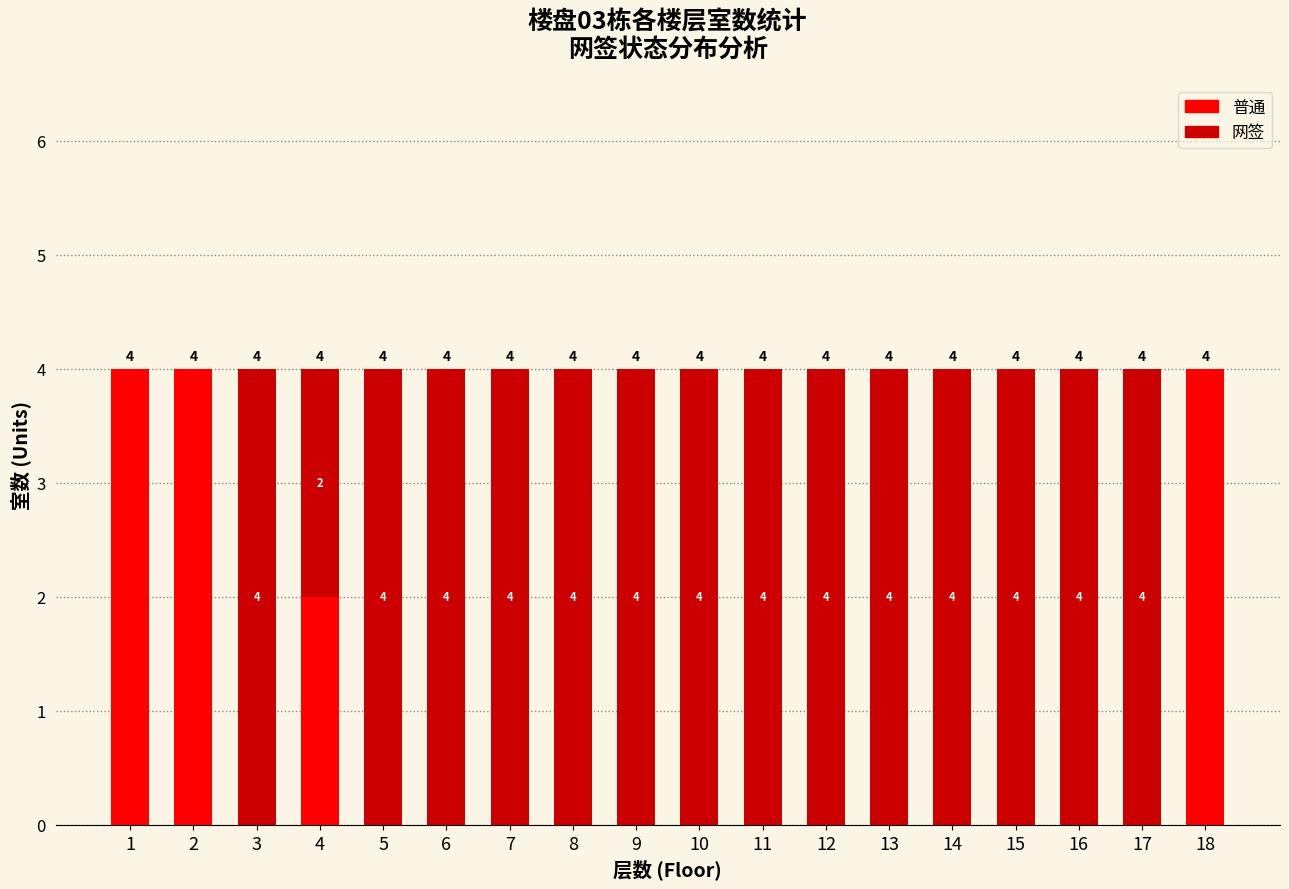

Reading left to right, list the values for the 普通 series.

1=4	2=4	3=0	4=2	5=0	6=0	7=0	8=0	9=0	10=0	11=0	12=0	13=0	14=0	15=0	16=0	17=0	18=4